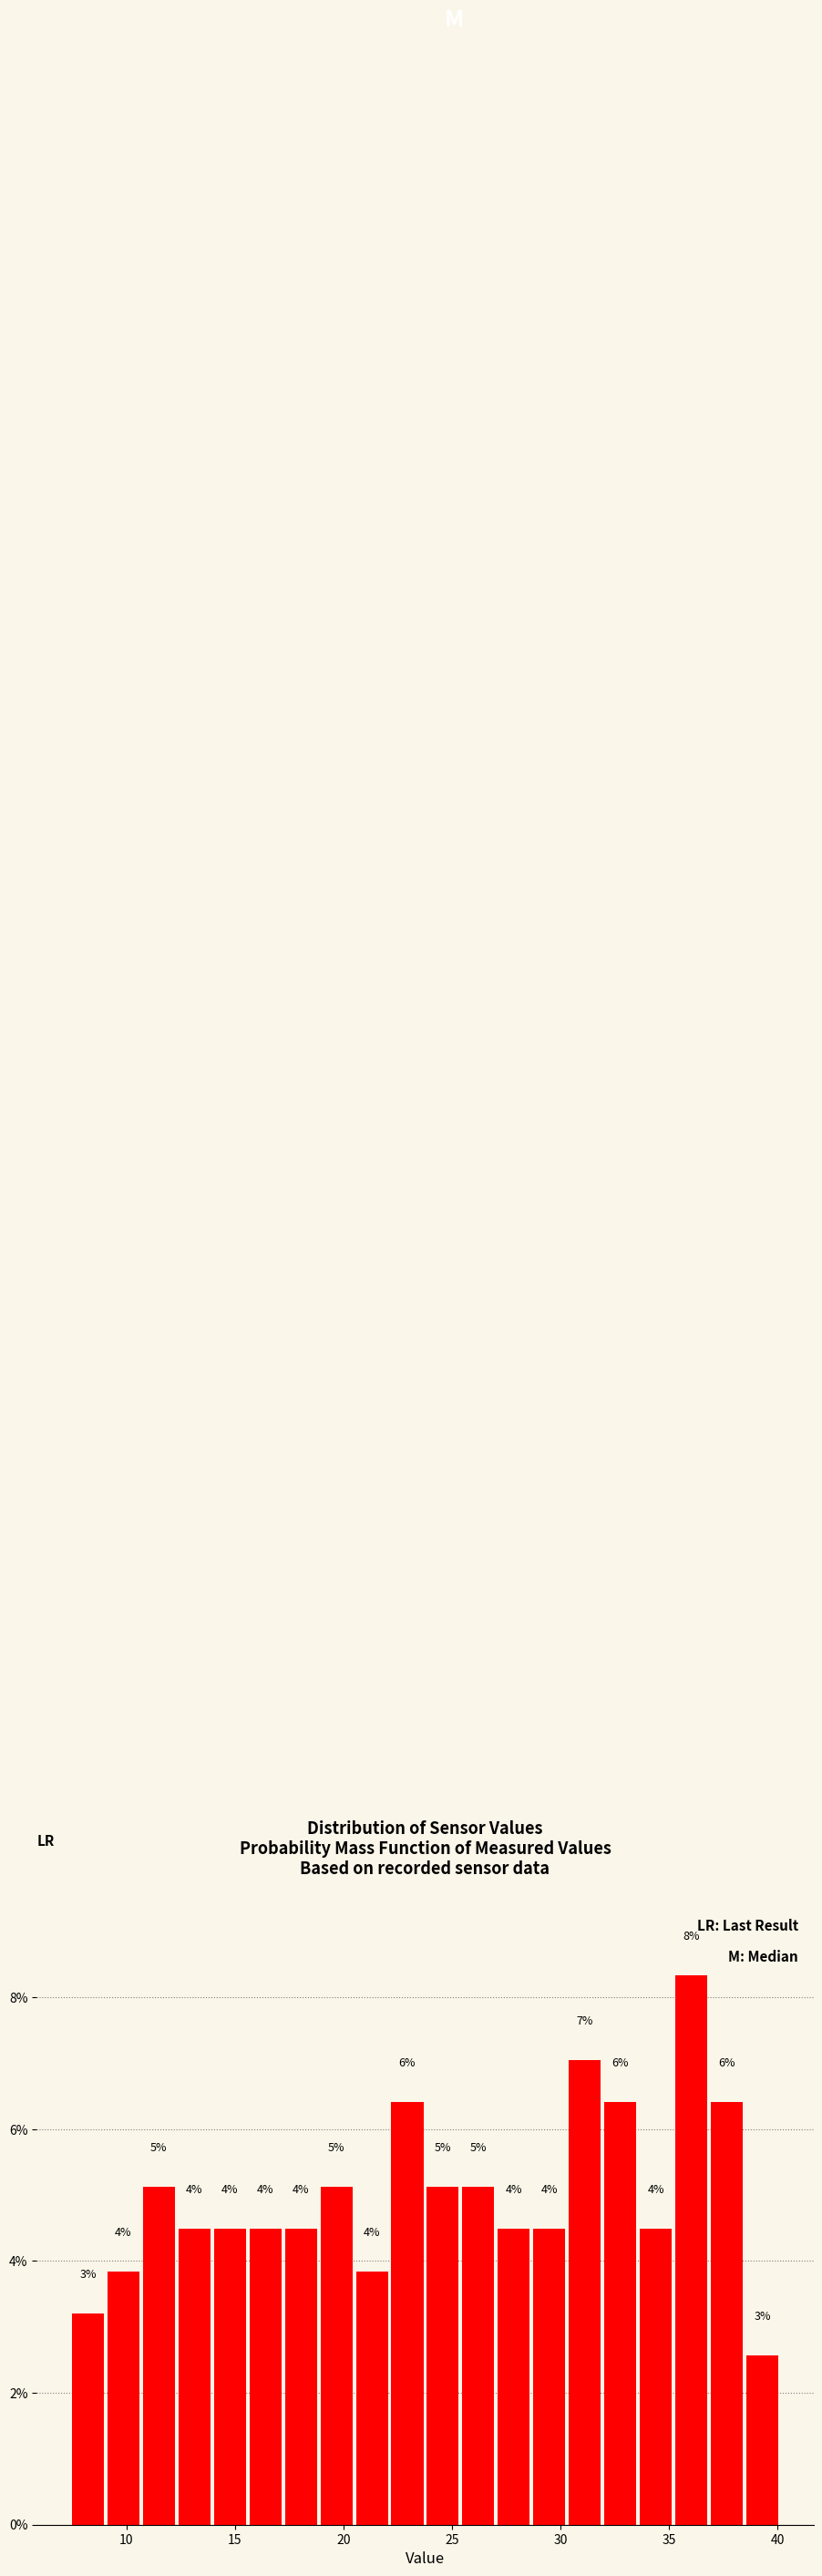

Around what value on the x-axis is the tallest bar? Give the approximate position of its centre, as read against the axis.

36.0